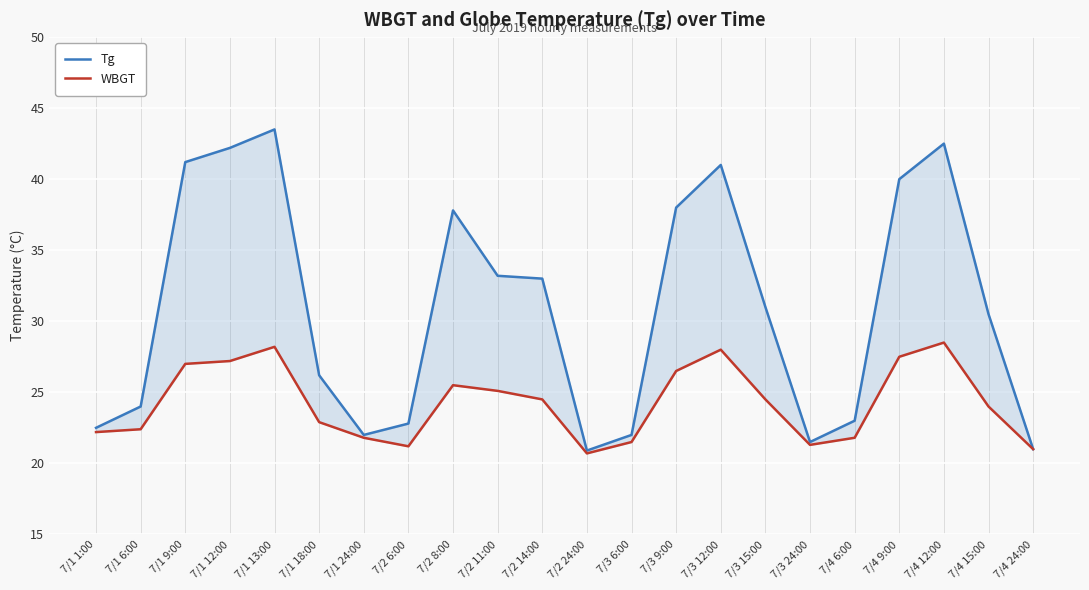

True or false: Tg and WBGT intersect in this chart.

False